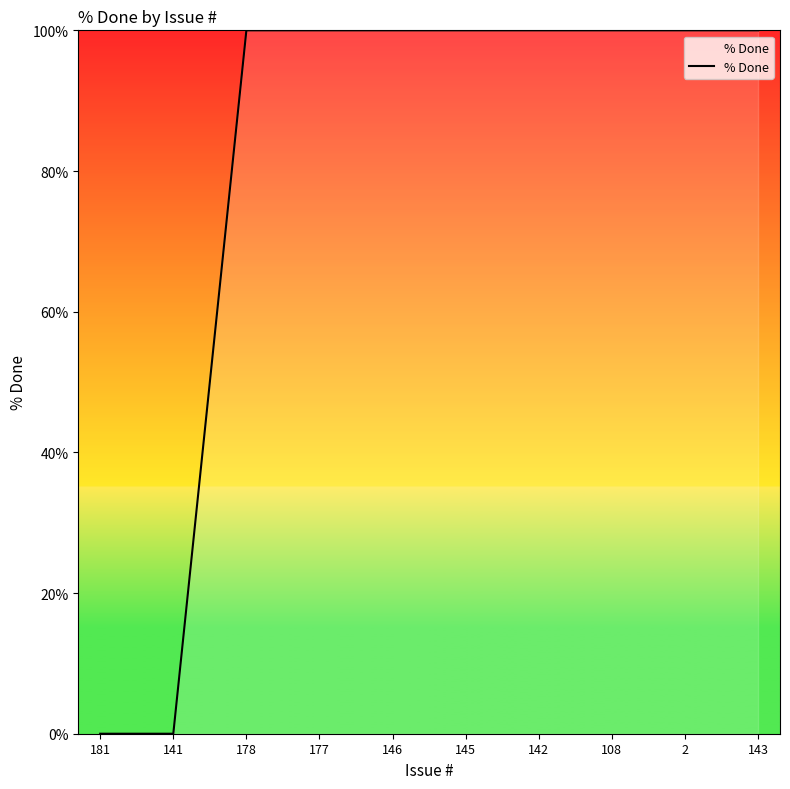

Reading left to right, what are all the values shown in this chart?

181=0	141=0	178=100	177=100	146=100	145=100	142=100	108=100	2=100	143=100